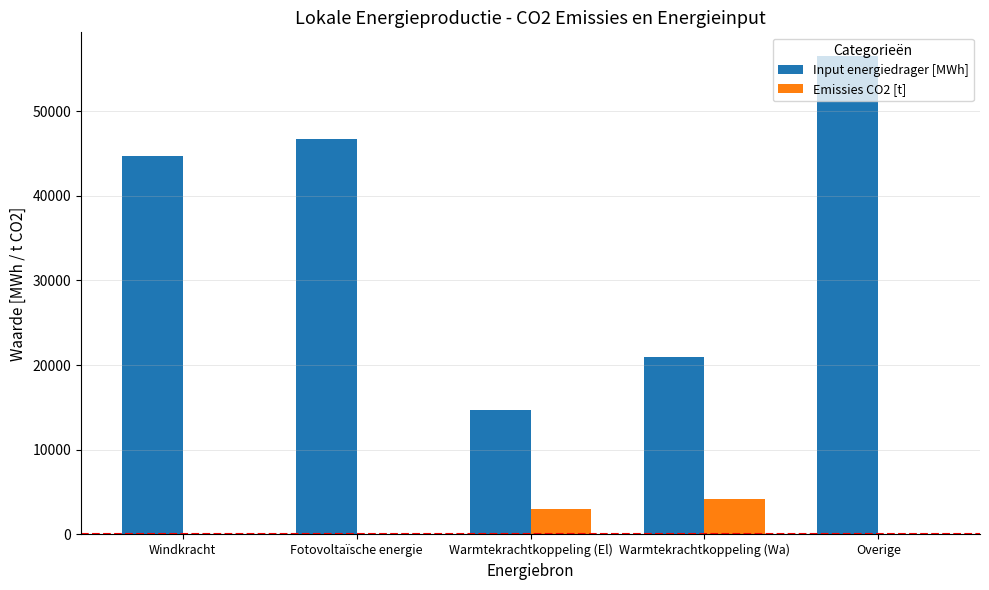

True or false: Input energiedrager [MWh] has a value of 96718.1 at Overige.

False